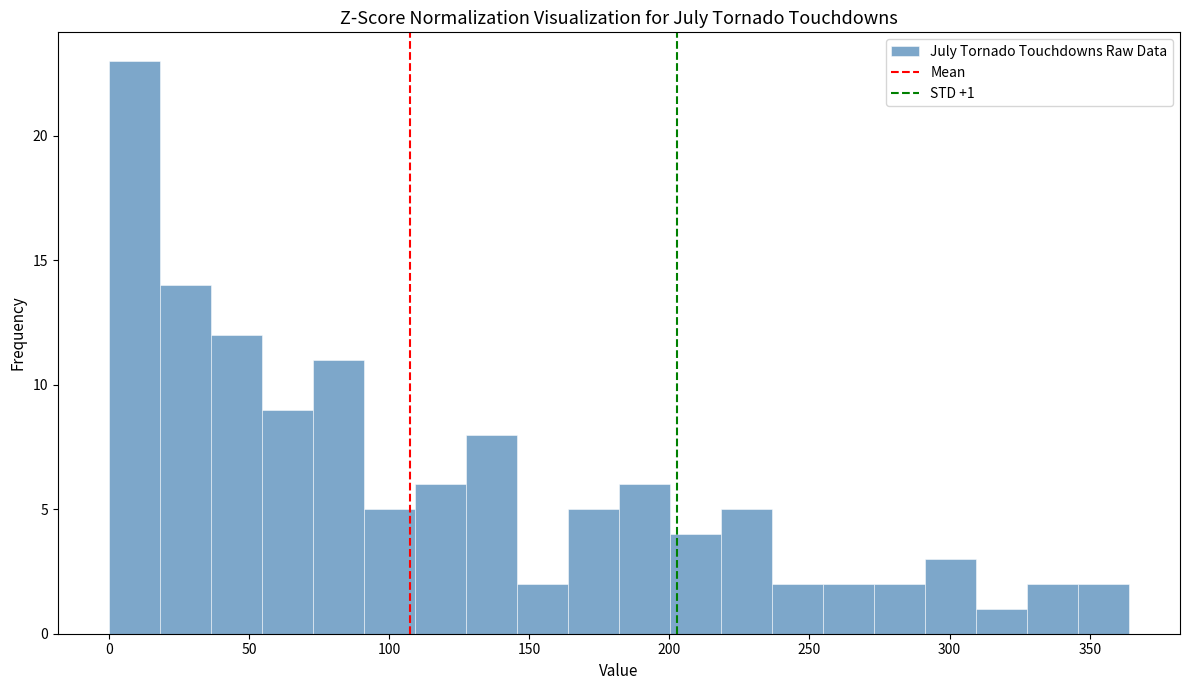

Read against the x-axis, roughly where is the centre of the tallest bar?

10